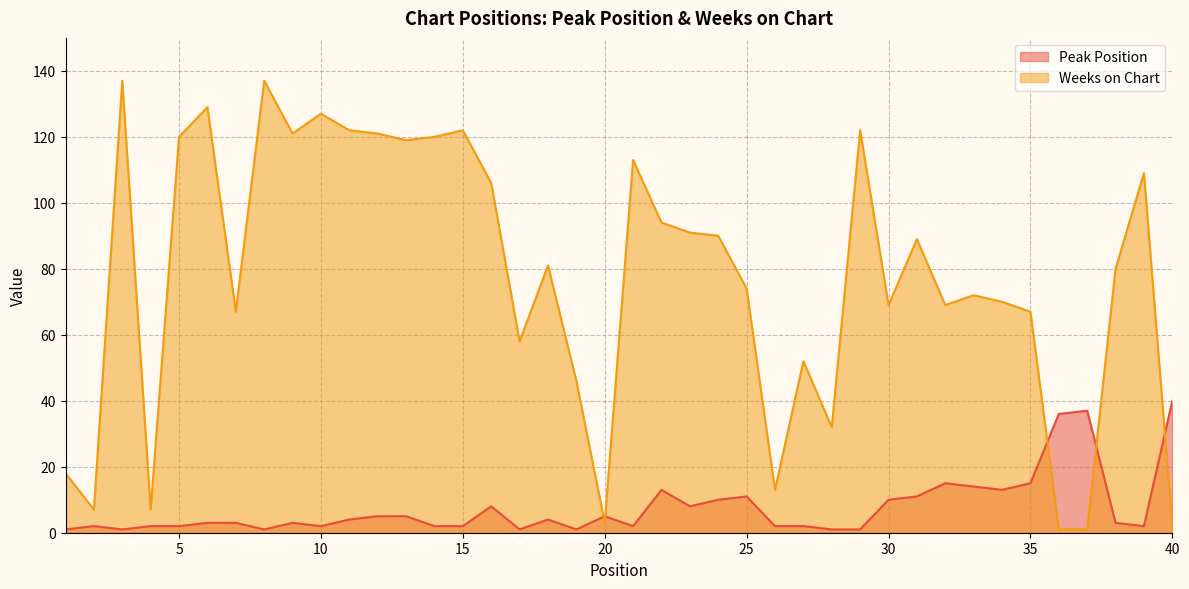

Is it true that Weeks on Chart equals 119 at 13?

True